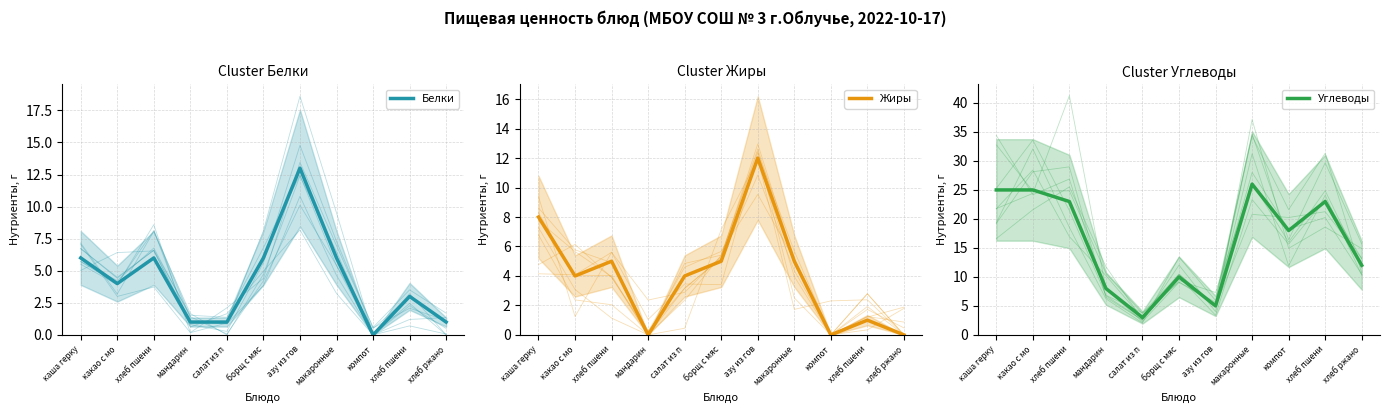

True or false: Белки has a value of 6 at борщ с мяс.

True